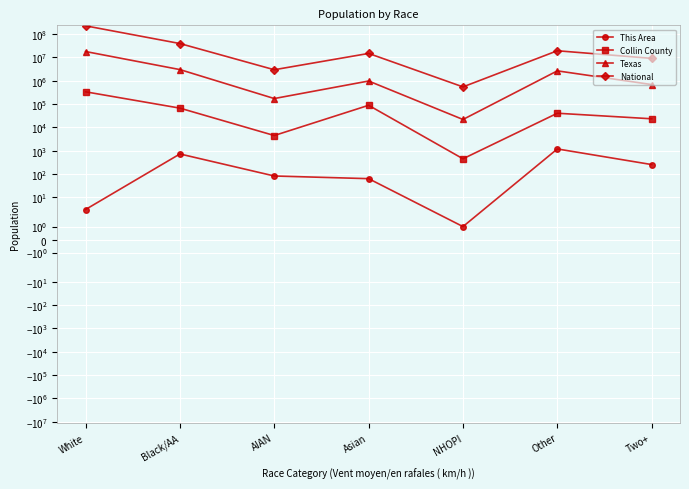

Which series changed the most between White and NHOPI?

National